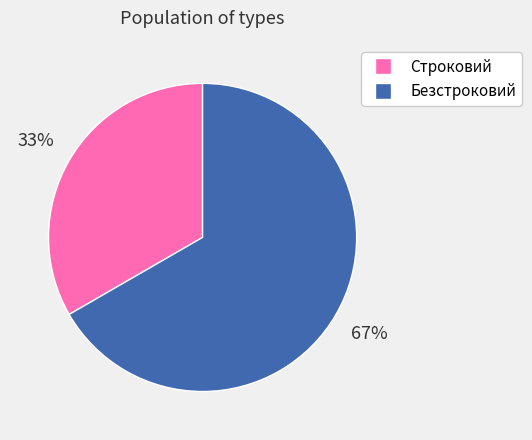

Does Безстроковий represent more than half of the total?

Yes